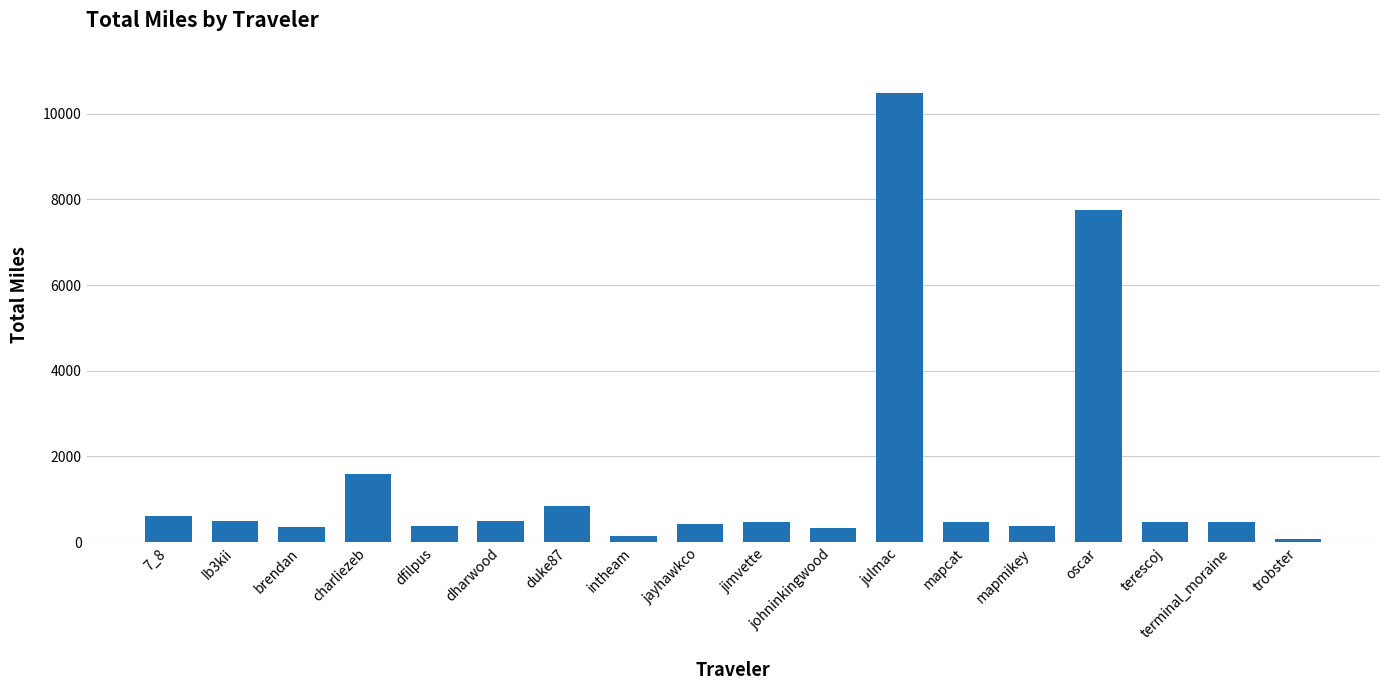

Are the bars grouped side by side (vs. stacked)?

No